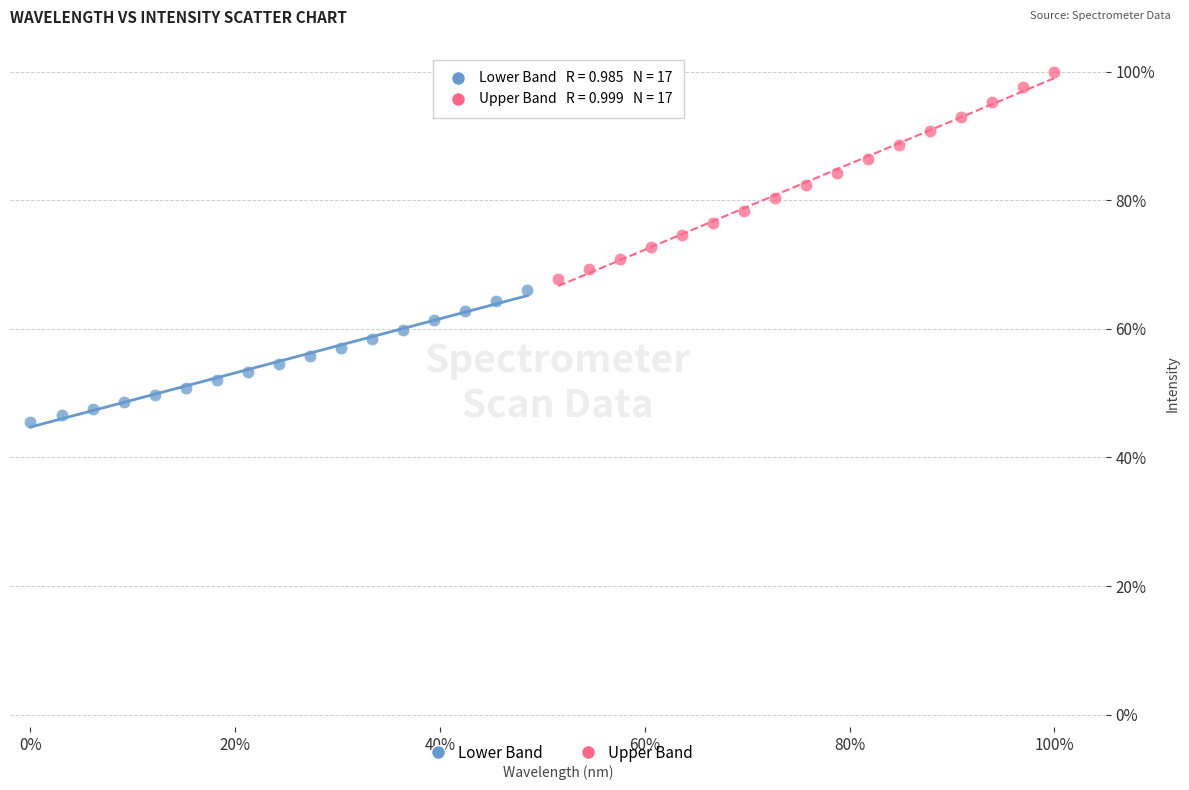

Which series reaches the minimum Y coordinate?

Lower Band